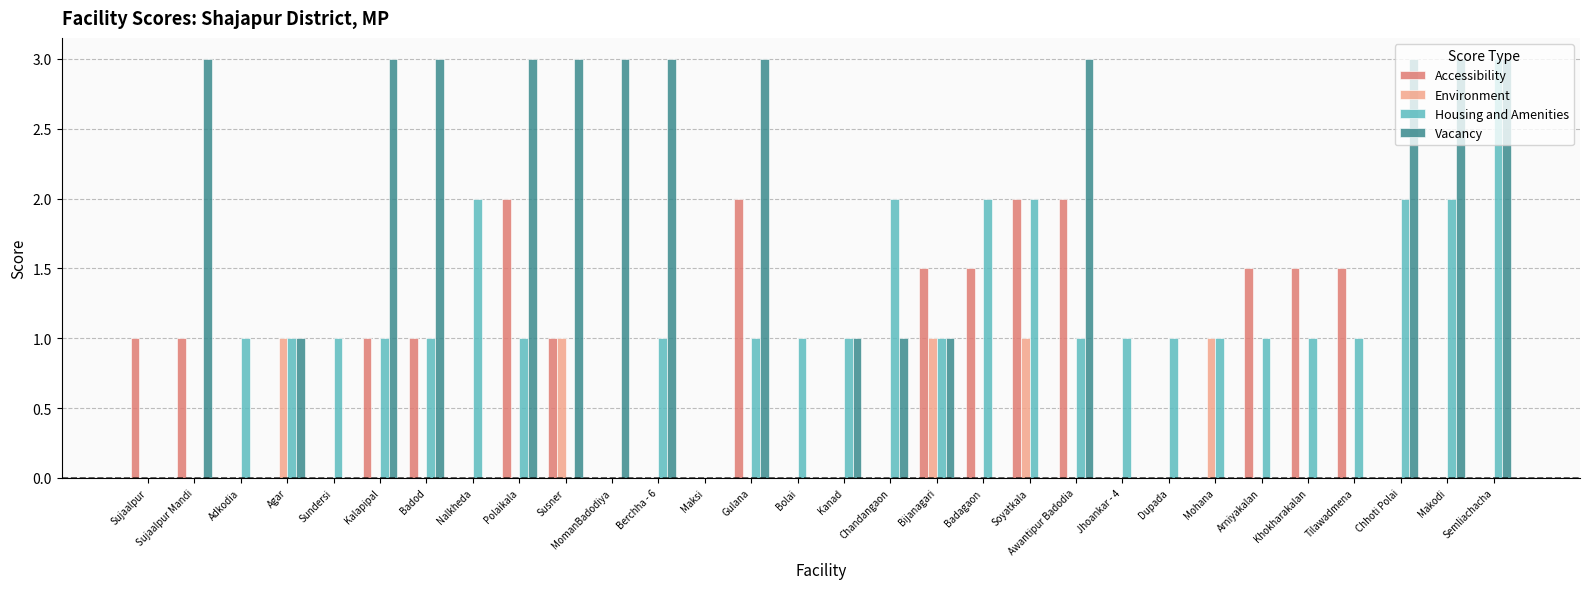

Reading left to right, what are all the values shown in this chart?

Accessibility: 1.0	1.0	0.0	0.0	0.0	1.0	1.0	0.0	2.0	1.0	0.0	0.0	0.0	2.0	0.0	0.0	0.0	1.5	1.5	2.0	2.0	0.0	0.0	0.0	1.5	1.5	1.5	0.0	0.0	0.0
Environment: 0.0	0.0	0.0	1.0	0.0	0.0	0.0	0.0	0.0	1.0	0.0	0.0	0.0	0.0	0.0	0.0	0.0	1.0	0.0	1.0	0.0	0.0	0.0	1.0	0.0	0.0	0.0	0.0	0.0	0.0
Housing and Amenities: 0.0	0.0	1.0	1.0	1.0	1.0	1.0	2.0	1.0	0.0	0.0	1.0	0.0	1.0	1.0	1.0	2.0	1.0	2.0	2.0	1.0	1.0	1.0	1.0	1.0	1.0	1.0	2.0	2.0	3.0
Vacancy: 0.0	3.0	0.0	1.0	0.0	3.0	3.0	0.0	3.0	3.0	3.0	3.0	0.0	3.0	0.0	1.0	1.0	1.0	0.0	0.0	3.0	0.0	0.0	0.0	0.0	0.0	0.0	3.0	3.0	3.0